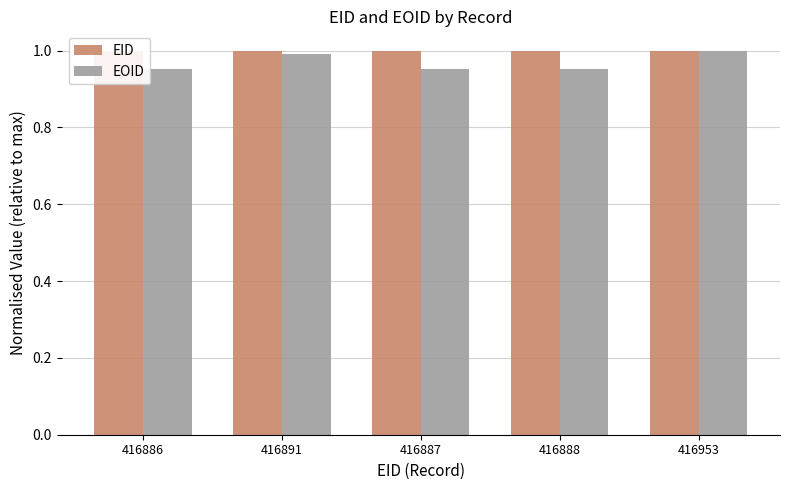

Is the value of EOID at 416953 greater than the value of EID at 416887?

Yes